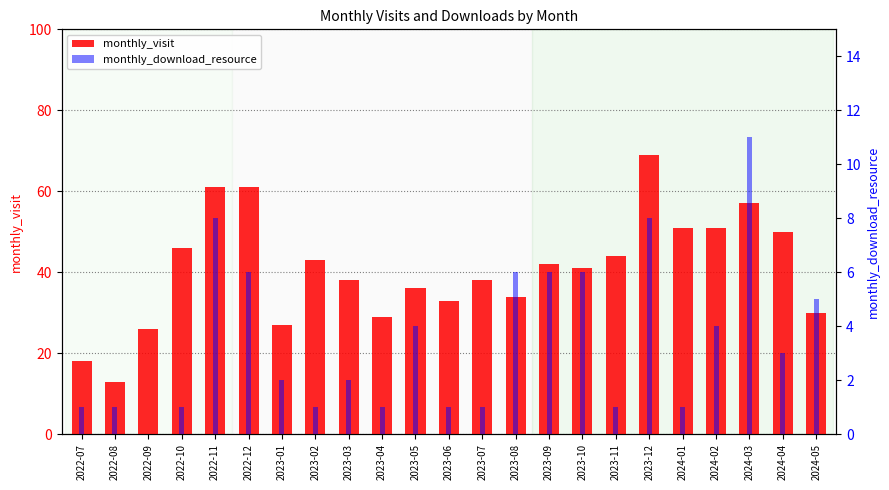

At which label does monthly_visit reach its peak?

2023-12